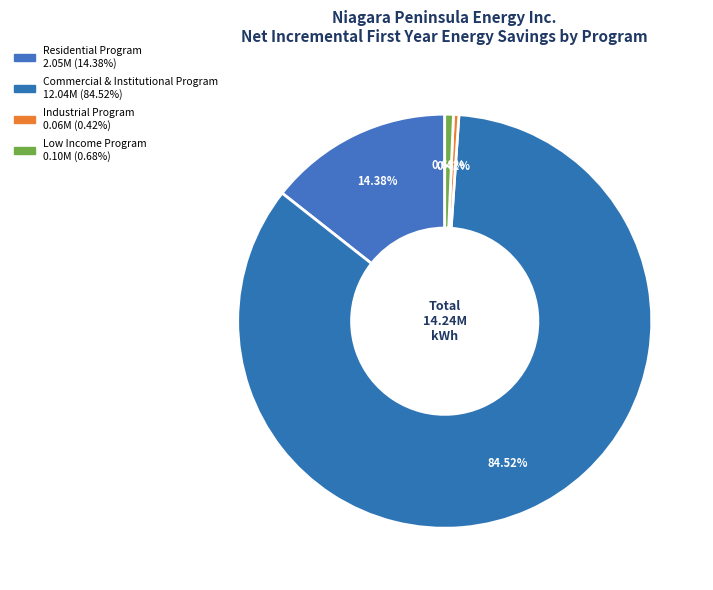

How many slices are in this pie chart?

4